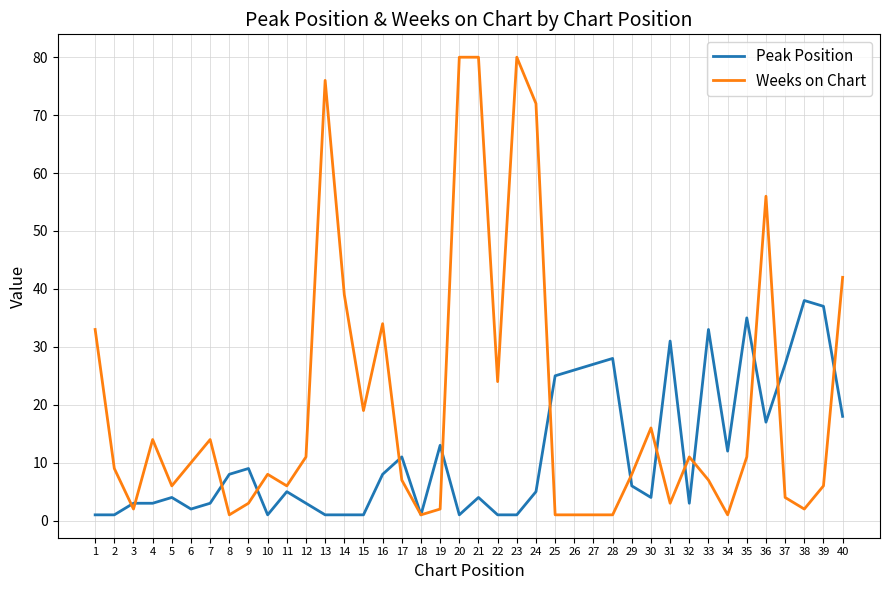

Which series changed the most between 2 and 30?

Weeks on Chart